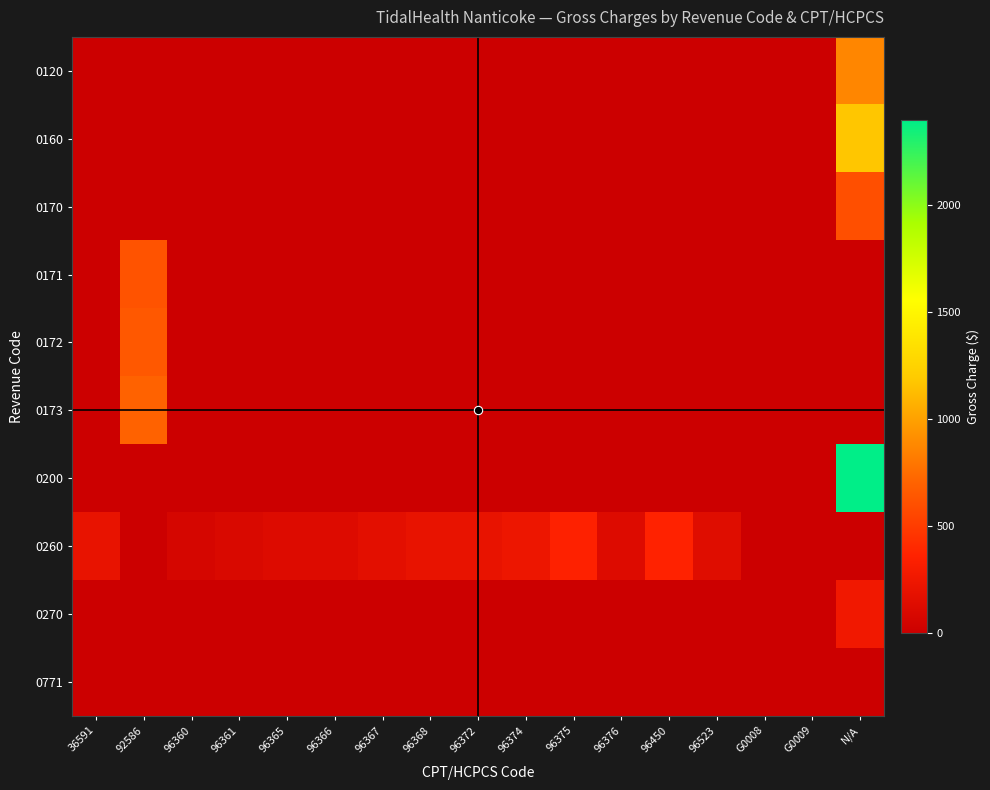

At which category is the sum across all series the highest?

N/A